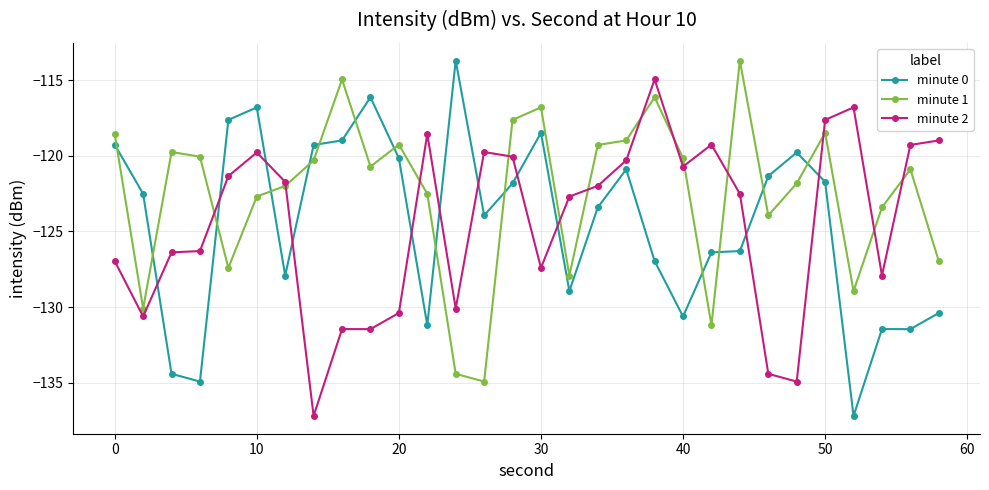

What is the average value of the minute 2 series?

-124.4